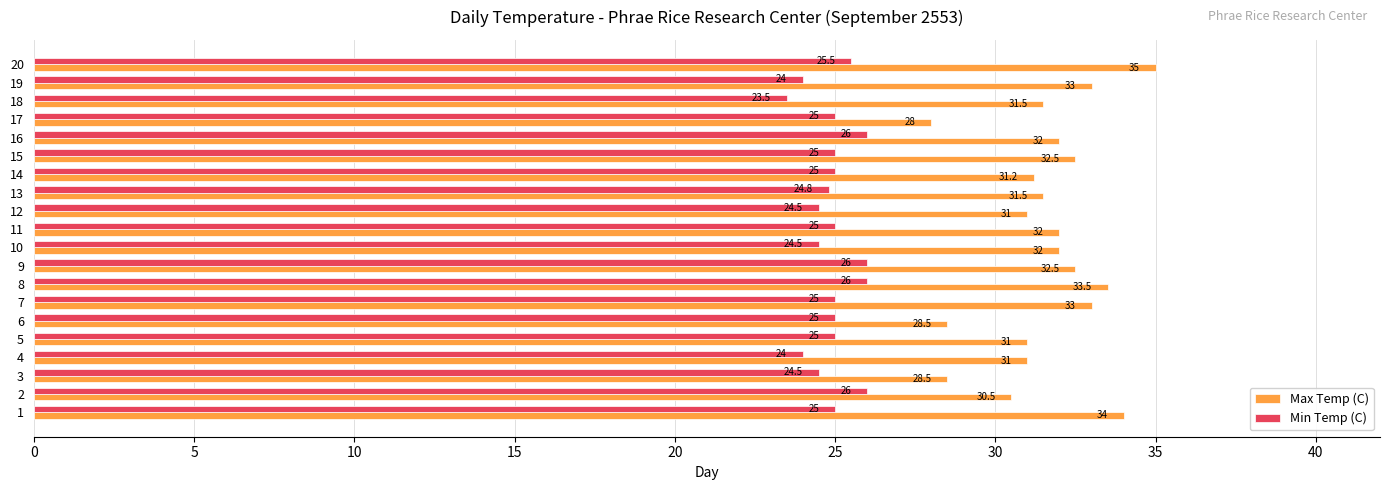

True or false: Max Temp (C) has a value of 56.4 at 13.

False